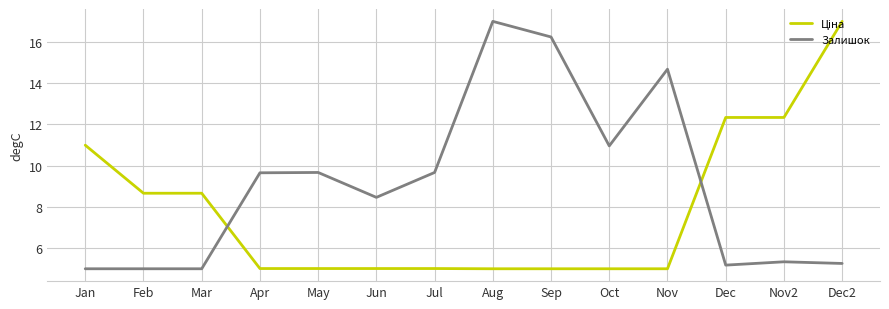

What is the total value across all series at Jan?

16.0